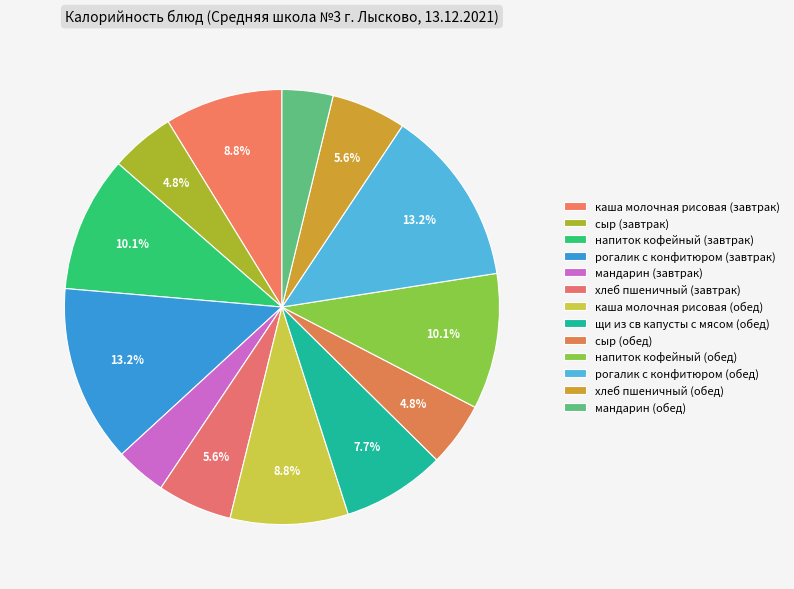

To the nearest percent, what percentage of the pie is напиток кофейный (обед)?

10%